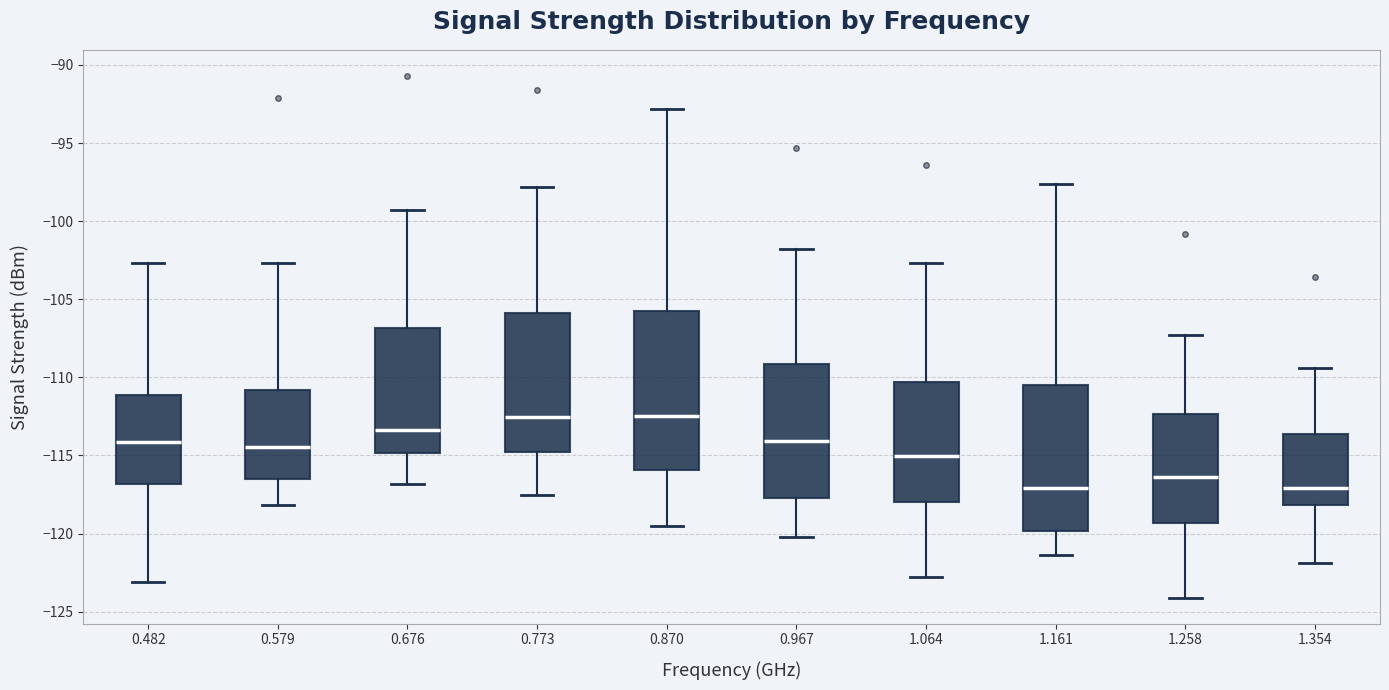

Comparing the boxes themselves (not the whiskers), which one is the tallest?

0.870